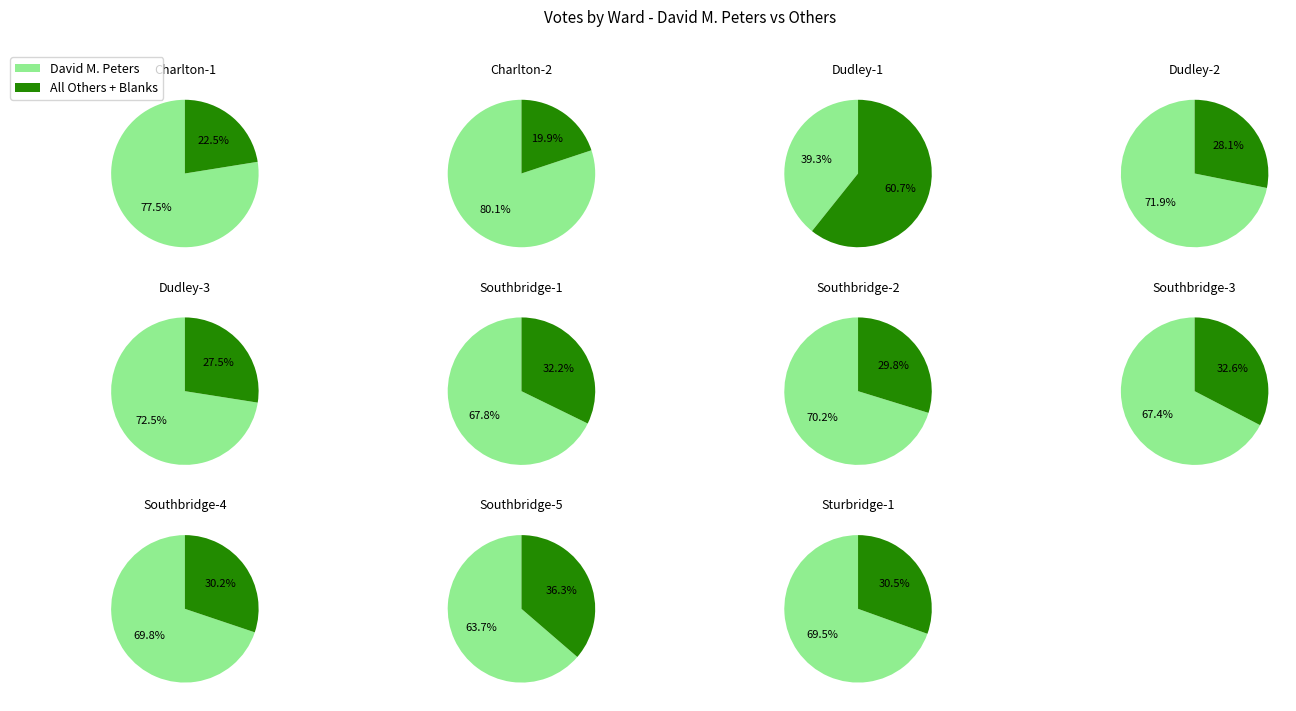

Which series has the largest range (max minus min)?

All Others + Blanks